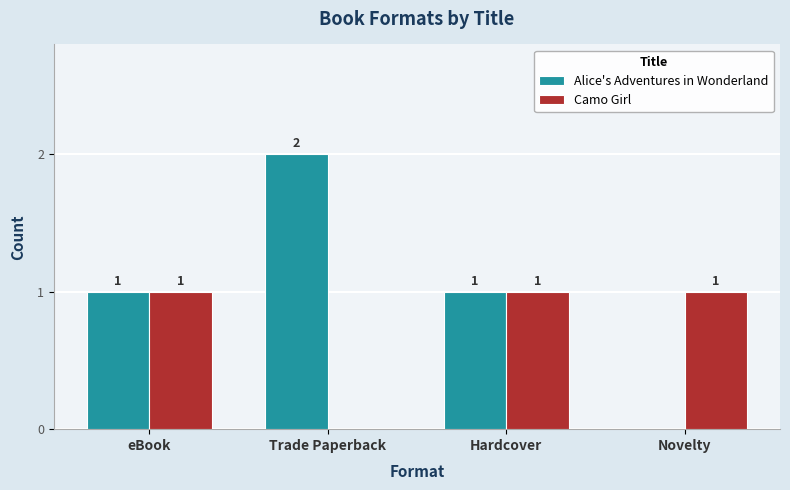

The Alice's Adventures in Wonderland series shows 2 at Trade Paperback. True or false?

True